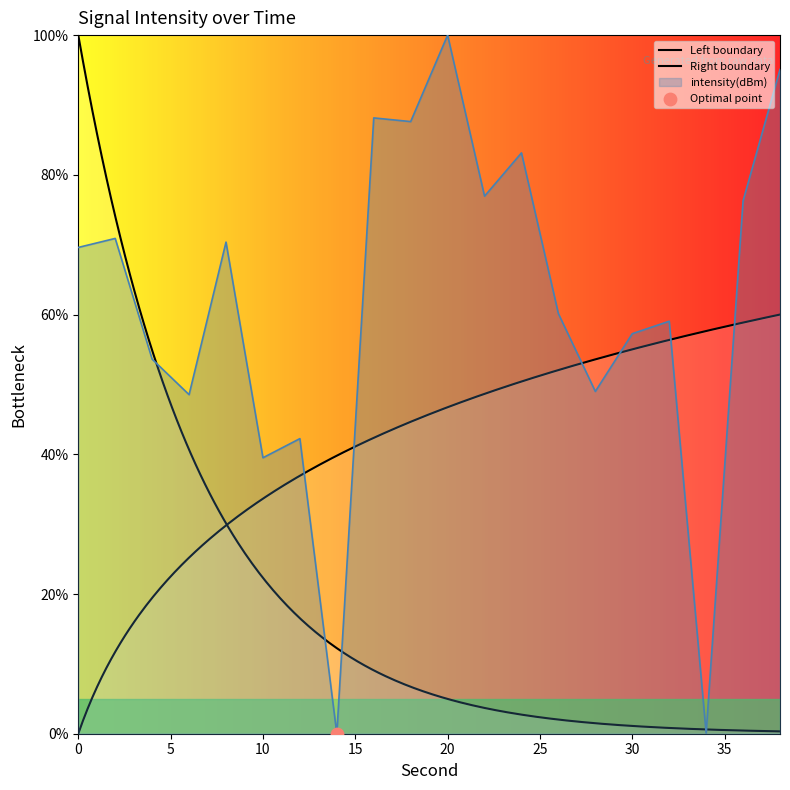

What is the change in value from 0 to 14?

-69.6